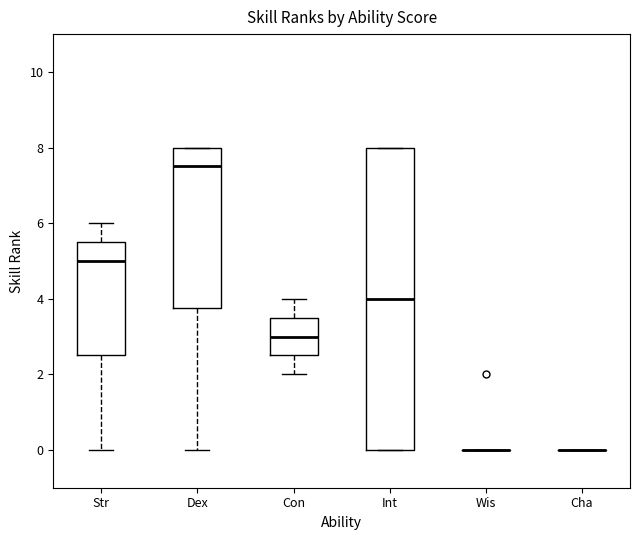

Where does the median line of the box for Str sit on the y-axis? The values are not printed on the chart, so give them approximately, as read against the axis.

5.0